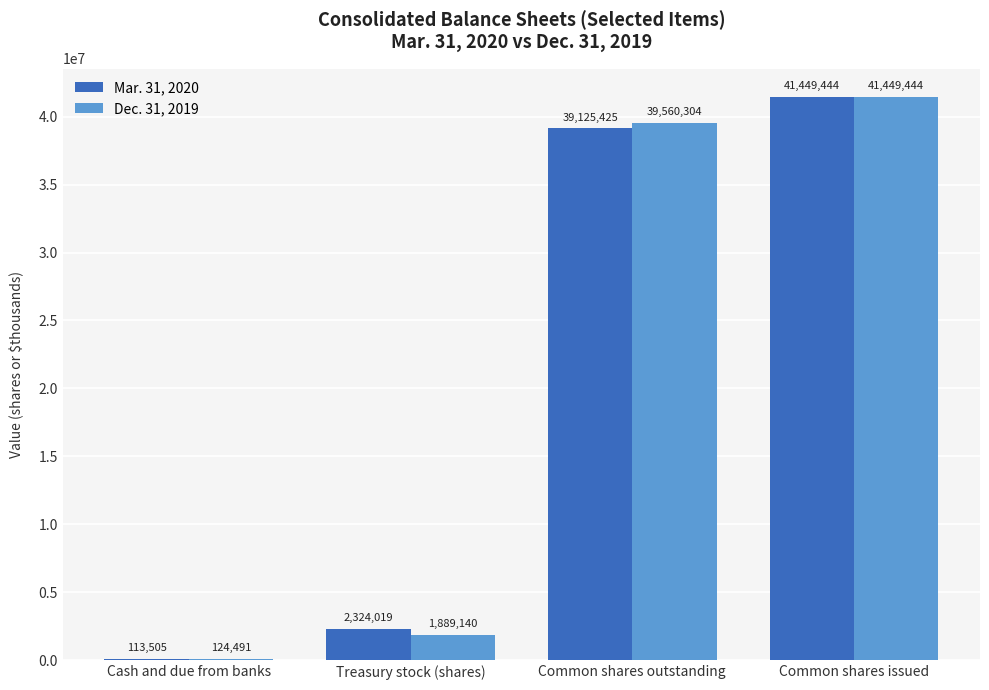

How many groups of bars are there?

4